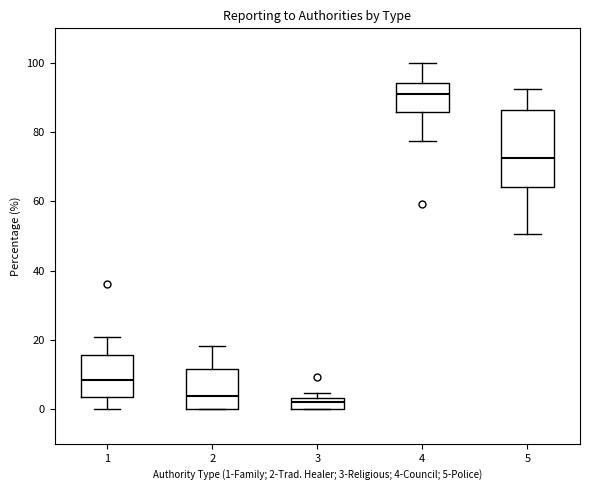

Which box is the tallest, from its lower edge to its upper edge?

5